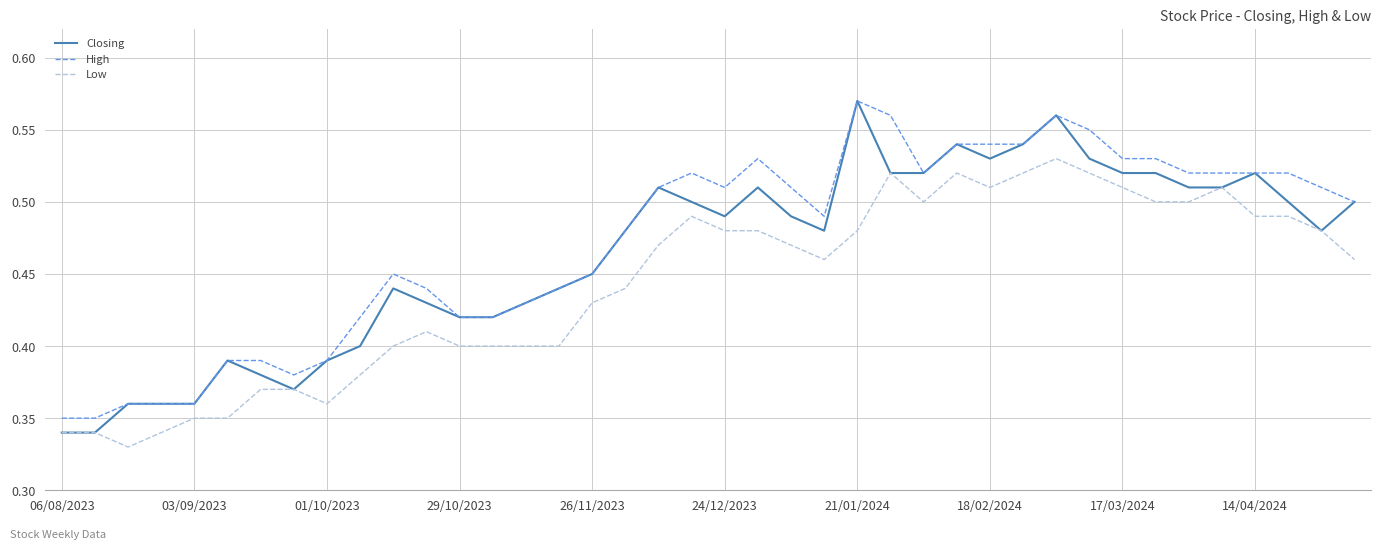

True or false: High and Low intersect in this chart.

False